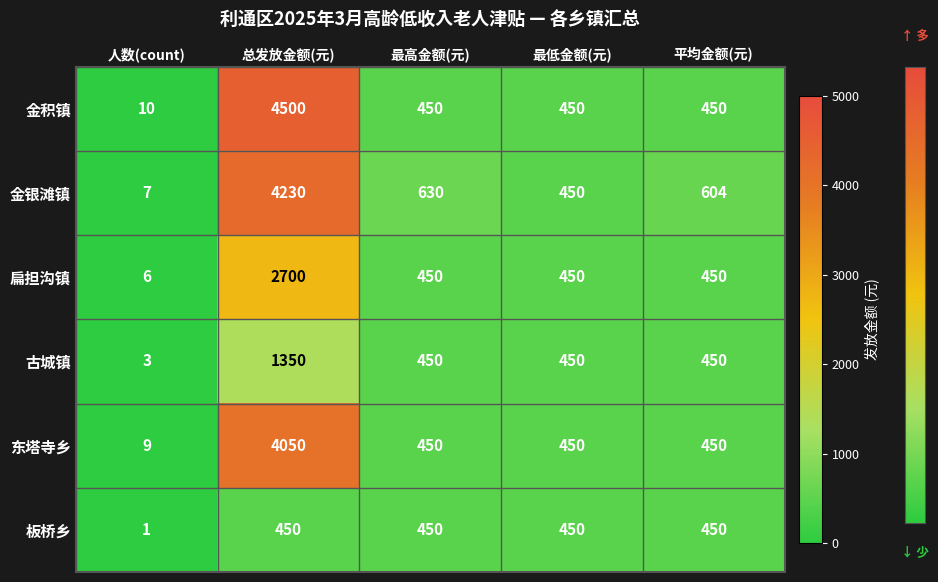

Reading left to right, what are all the values shown in this chart?

金积镇: 10	4500	450	450	450
金银滩镇: 7	4230	630	450	604
扁担沟镇: 6	2700	450	450	450
古城镇: 3	1350	450	450	450
东塔寺乡: 9	4050	450	450	450
板桥乡: 1	450	450	450	450